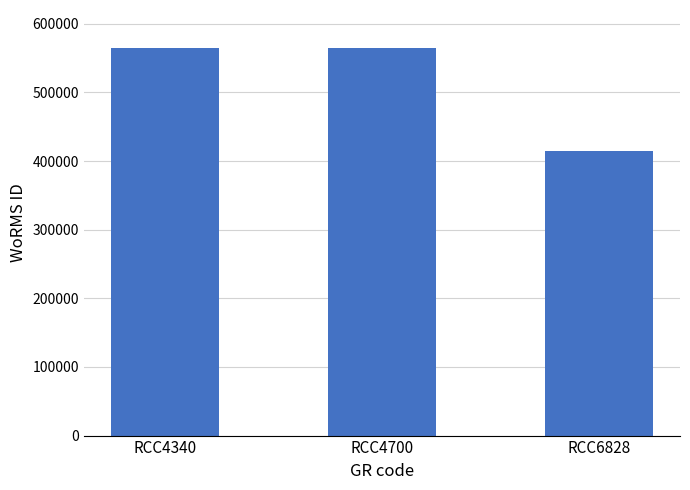

What is the difference between the values at RCC4340 and RCC6828?

149388